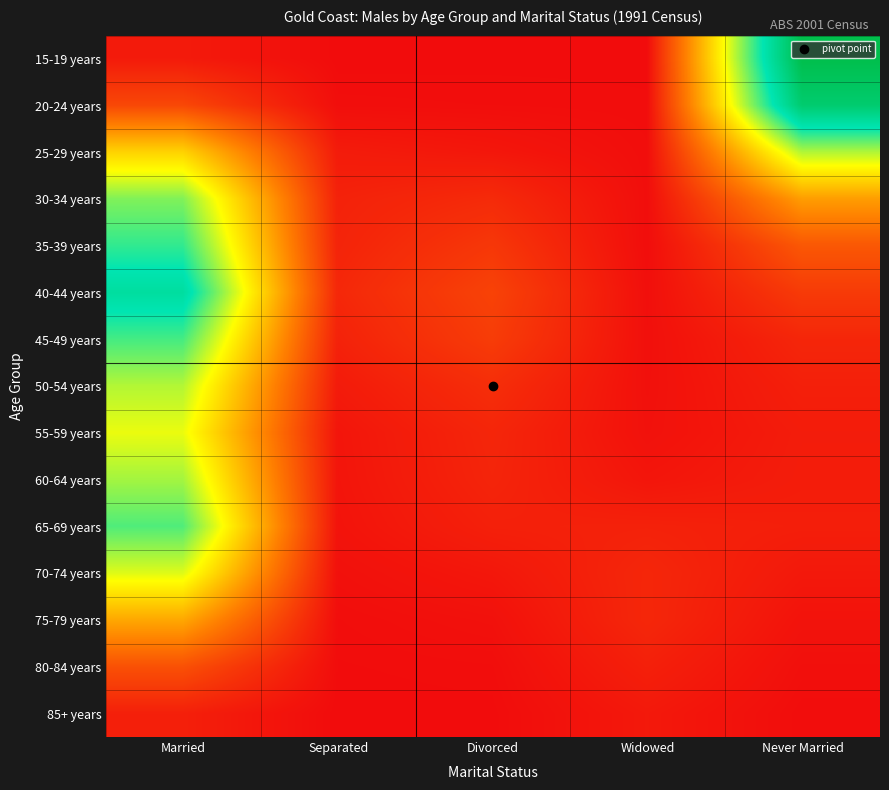

Reading right to left, extract all data points from this chart.

15-19 years: Never Married=10021	Widowed=27	Divorced=24	Separated=19	Married=324
20-24 years: Never Married=9179	Widowed=38	Divorced=53	Separated=65	Married=1300
25-29 years: Never Married=5799	Widowed=59	Divorced=247	Separated=348	Married=4157
30-34 years: Never Married=3116	Widowed=62	Divorced=677	Separated=486	Married=6258
35-39 years: Never Married=1653	Widowed=51	Divorced=955	Separated=528	Married=7035
40-44 years: Never Married=1027	Widowed=83	Divorced=1197	Separated=613	Married=7983
45-49 years: Never Married=582	Widowed=94	Divorced=1064	Separated=491	Married=6845
50-54 years: Never Married=444	Widowed=106	Divorced=746	Separated=336	Married=5767
55-59 years: Never Married=364	Widowed=128	Divorced=573	Separated=219	Married=5219
60-64 years: Never Married=377	Widowed=221	Divorced=541	Separated=205	Married=5919
65-69 years: Never Married=419	Widowed=479	Divorced=454	Separated=178	Married=6732
70-74 years: Never Married=284	Widowed=593	Divorced=257	Separated=108	Married=5343
75-79 years: Never Married=169	Widowed=601	Divorced=121	Separated=52	Married=3321
80-84 years: Never Married=88	Widowed=448	Divorced=51	Separated=31	Married=1500
85+ years: Never Married=38	Widowed=291	Divorced=24	Separated=15	Married=441